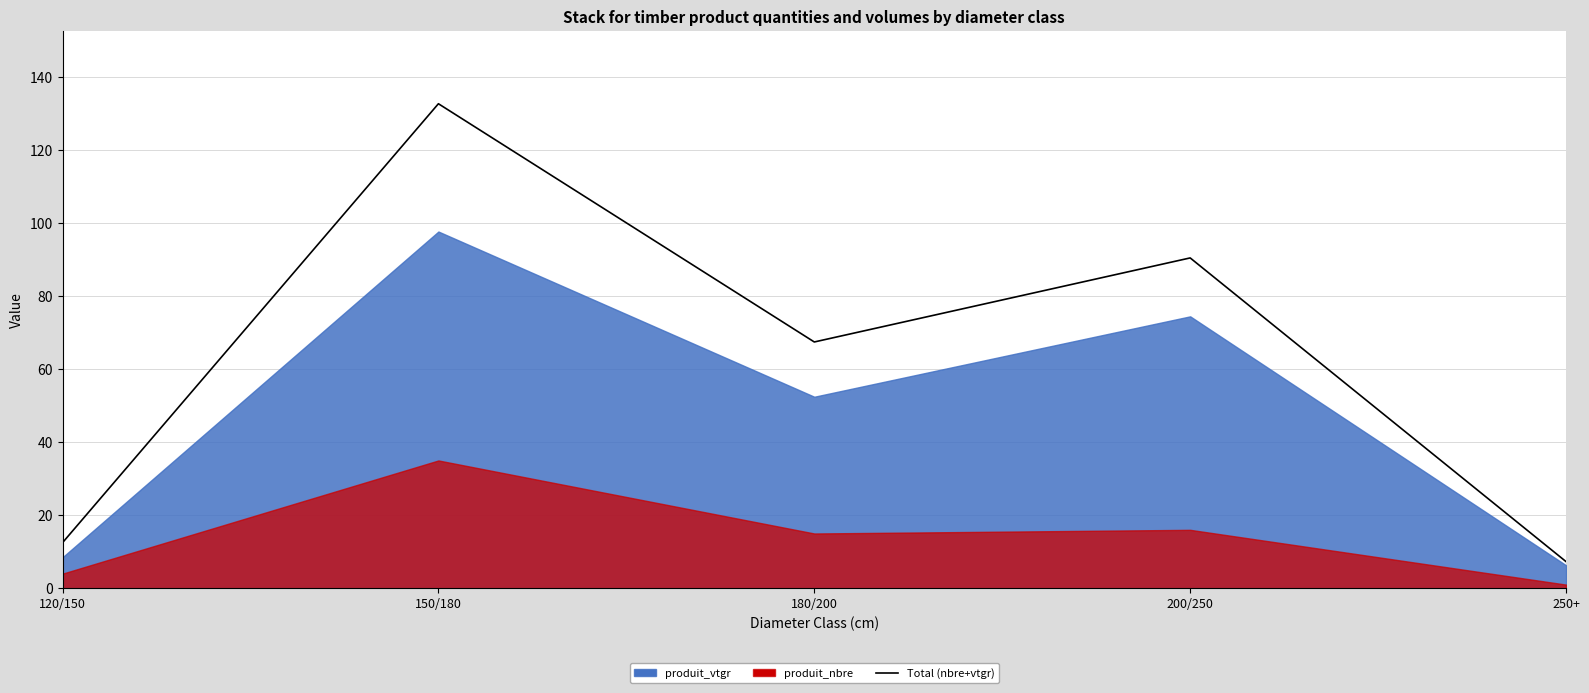

Rank the categories by value from highest to lowest.

150/180, 200/250, 180/200, 120/150, 250+